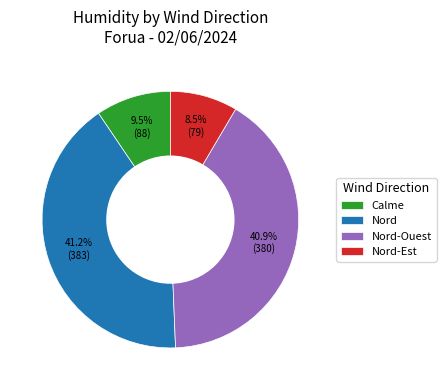

Between Calme and Nord-Ouest, which is larger?

Nord-Ouest